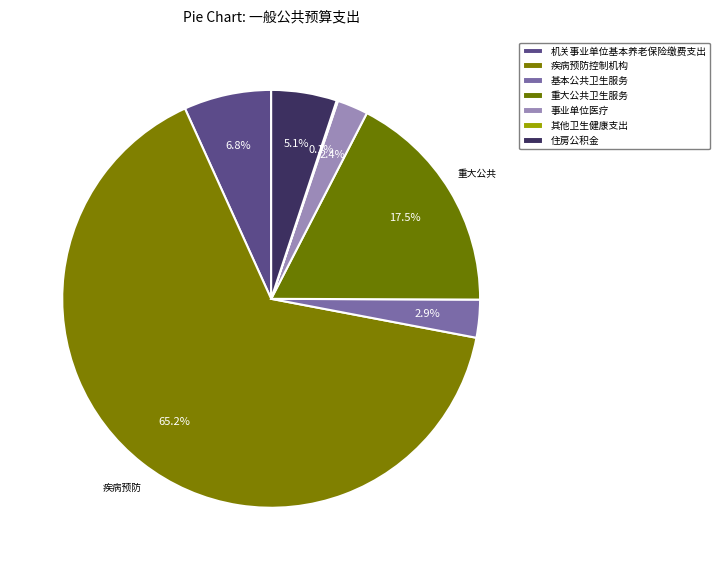

To the nearest percent, what portion does 疾病预防控制机构 represent?

65%